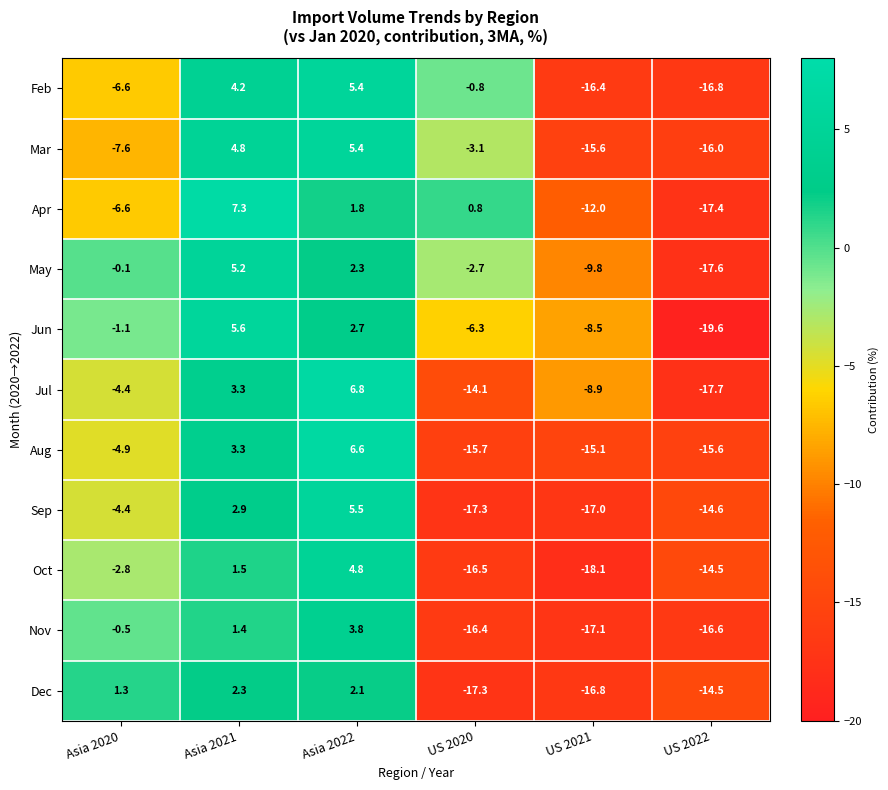

At which category is the sum across all series the highest?

Asia 2022